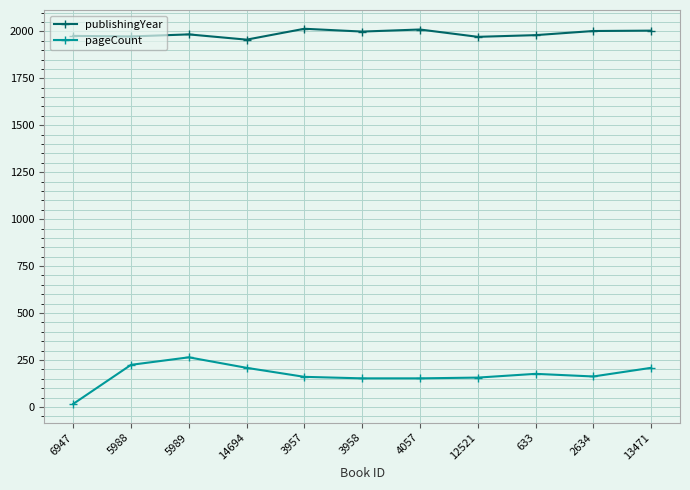

What is the label of the 10th point from the right?

5988